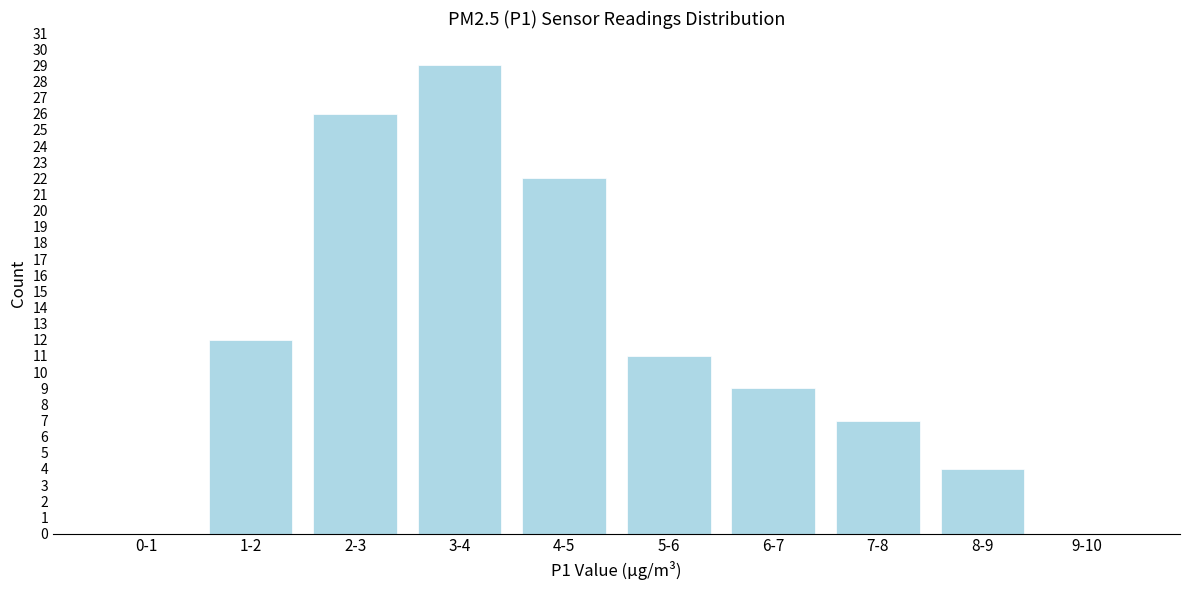

Reading left to right, transcribe all the data shown in this chart.

0-1=0	1-2=12	2-3=26	3-4=29	4-5=22	5-6=11	6-7=9	7-8=7	8-9=4	9-10=0